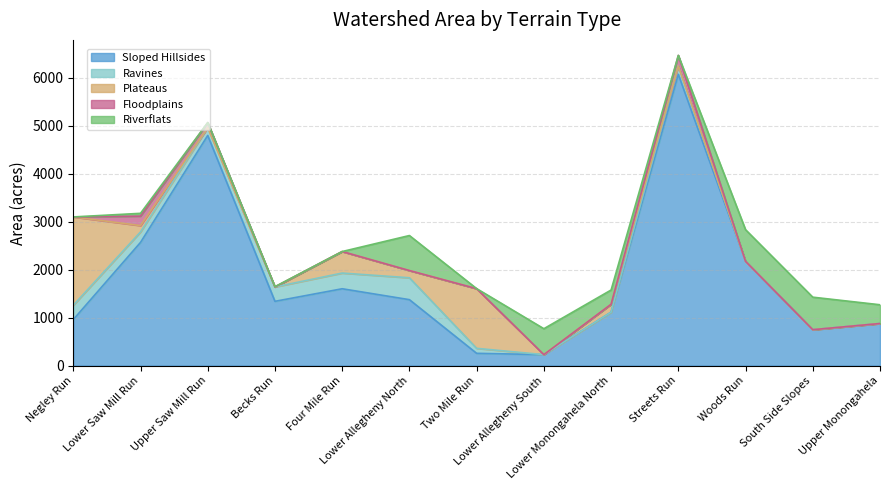

List the series in order of their peak value, lowest first.

Floodplains, Ravines, Riverflats, Plateaus, Sloped Hillsides